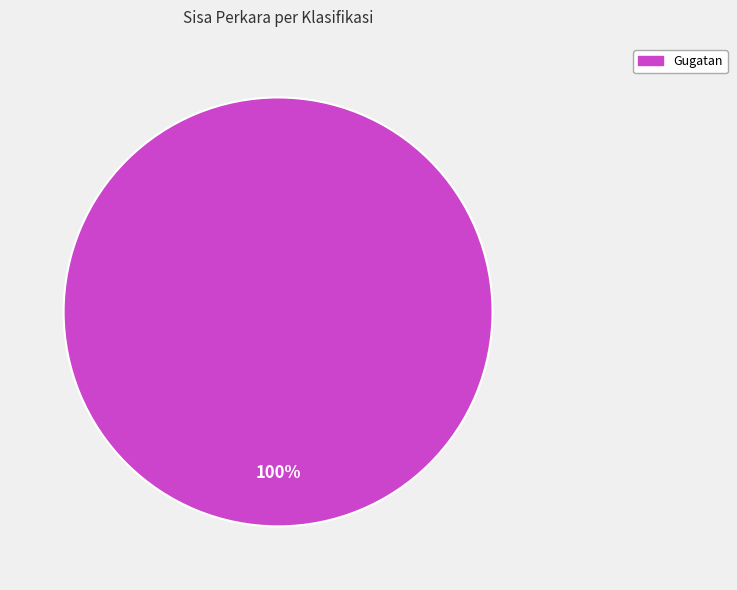

To the nearest percent, what portion does Gugatan represent?

100%